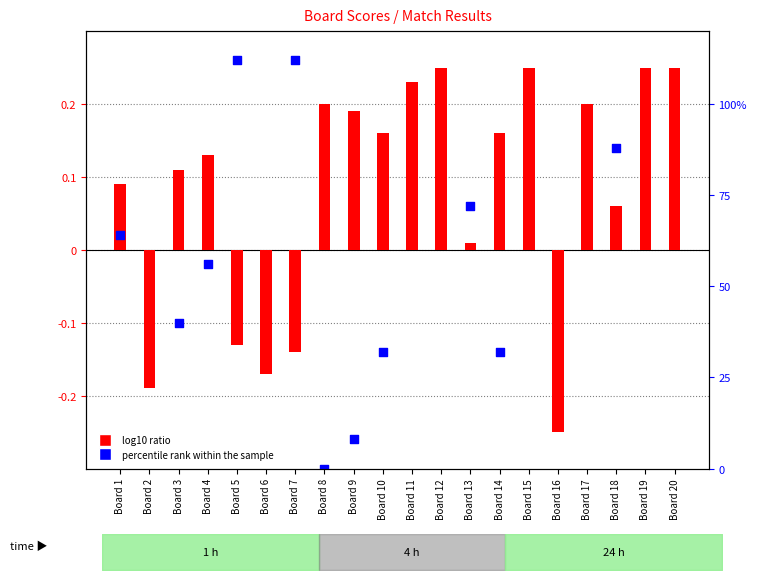

Is the value of log10 ratio at Board 10 greater than the value of percentile rank within the sample at Board 5?

No